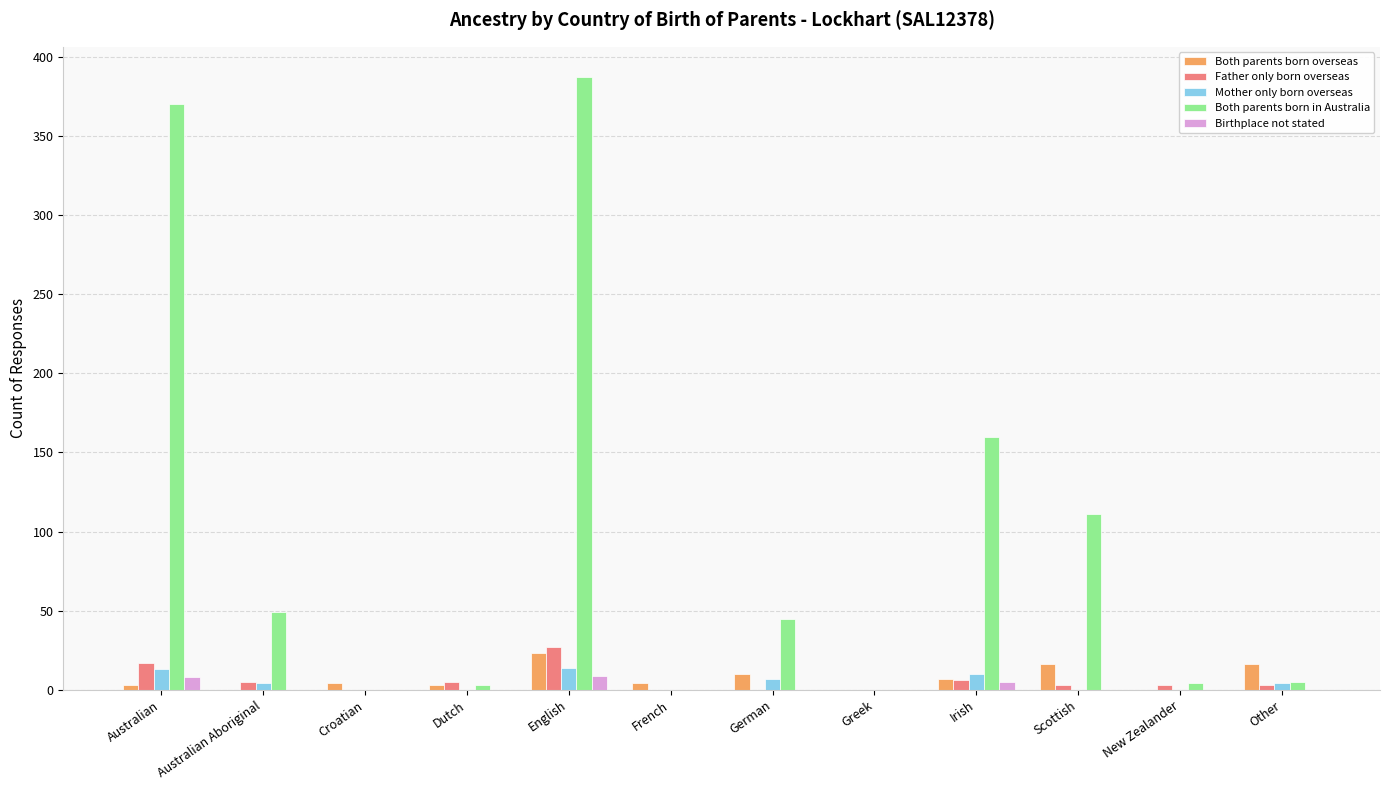

At which category is the sum across all series the highest?

English